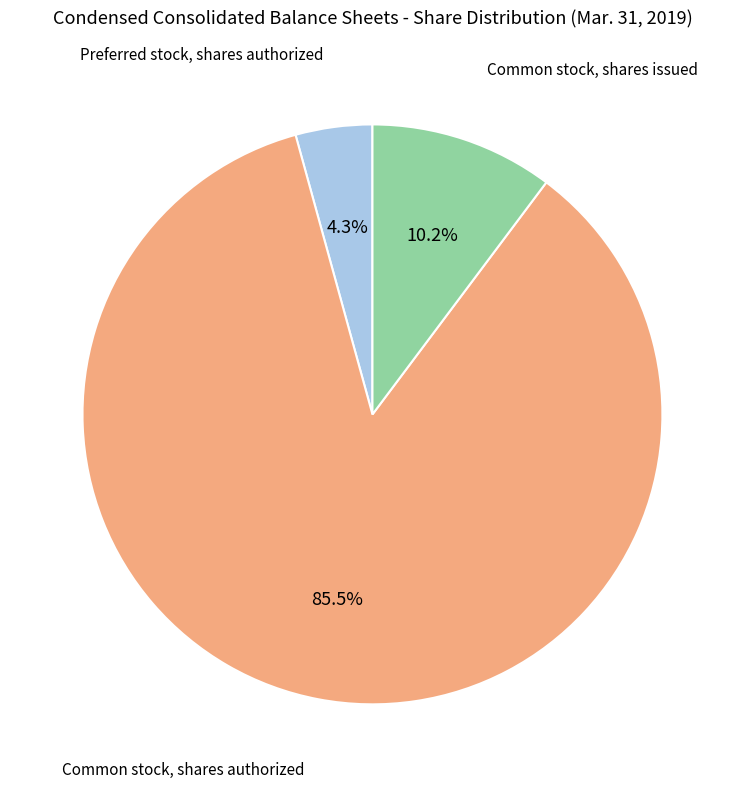

Is there a majority slice in this chart?

Yes